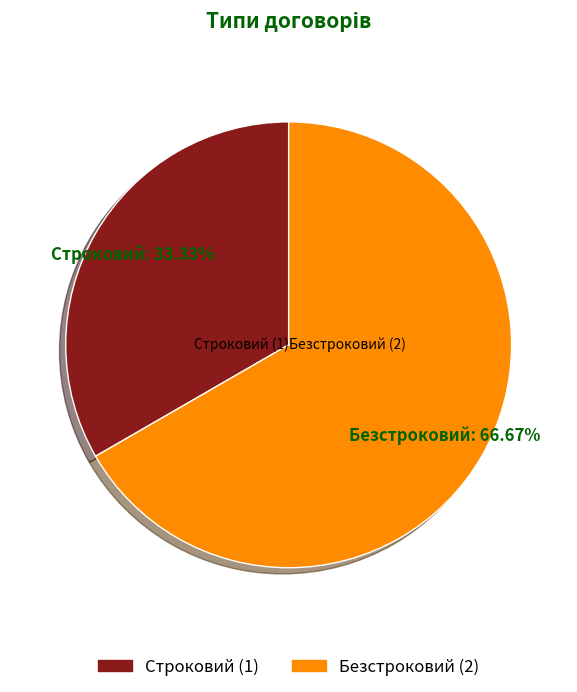

Count the number of slices in the pie.

2